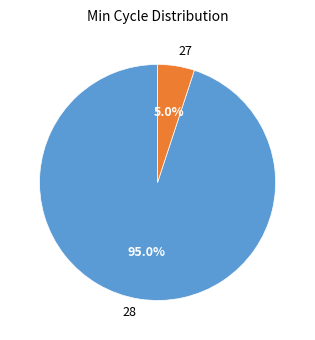

True or false: 28 accounts for 16% of the total.

False